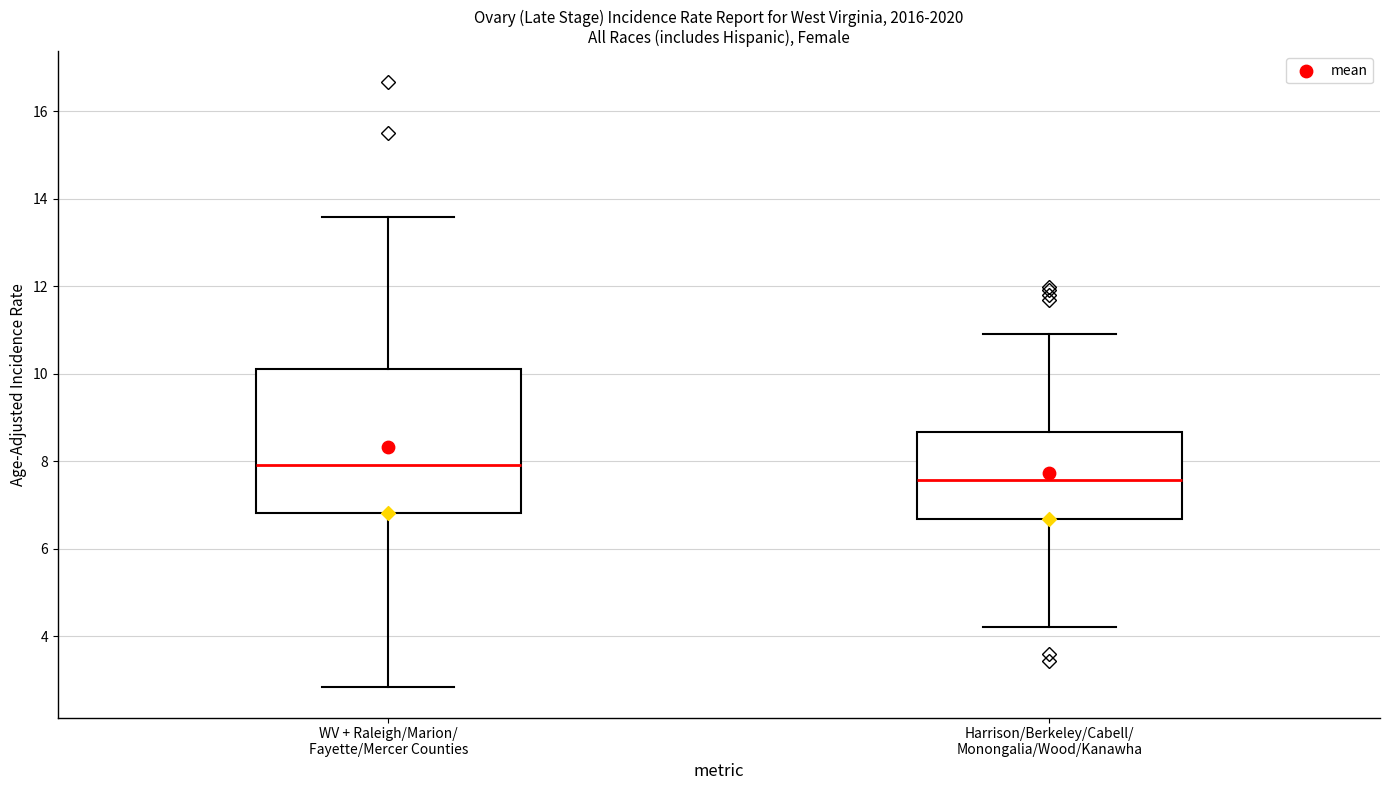

Which box has the lowest median line?

Harrison/Berkeley/Cabell/ Monongalia/Wood/Kanawha